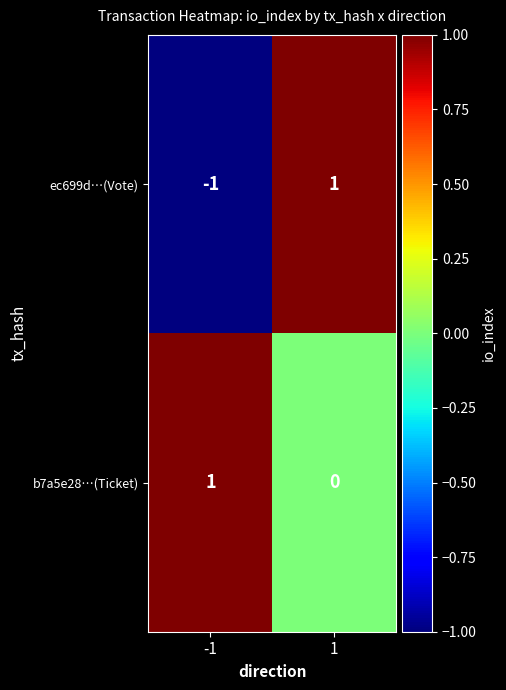

Which series has the largest total across all categories?

b7a5e28…(Ticket)